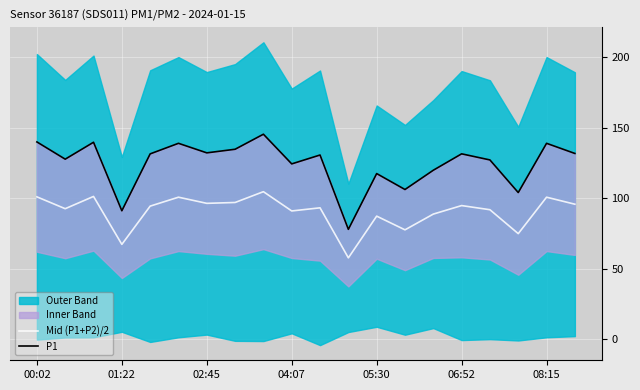

What is the maximum value for Mid (P1+P2)/2?

104.6